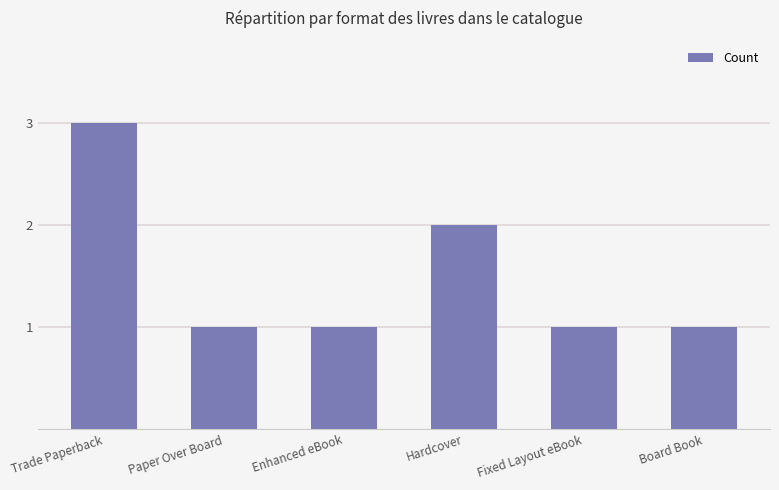

The chart shows a value of 0 at Board Book. True or false?

False